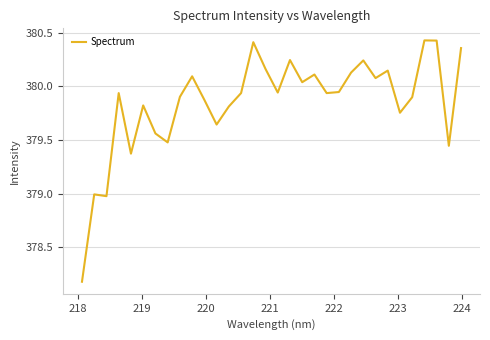

What is the smallest value displayed?

378.2